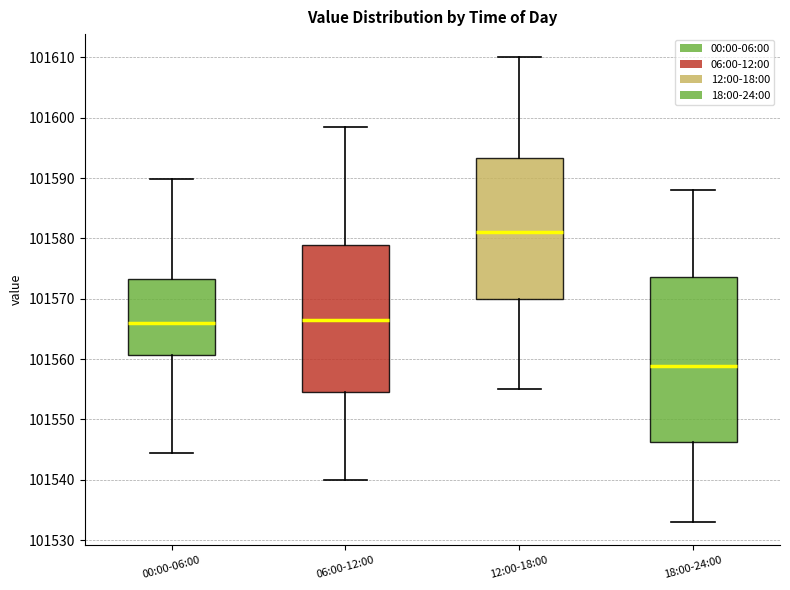

Reading left to right, read every box against the y-axis: the position of its median line, the range the box covers, and the ends of its whiskers. The values are not printed on the chart, so give them approximately, as read against the axis.

00:00-06:00: median 101566, box 101561 to 101573, whiskers 101544 to 101590
06:00-12:00: median 101567, box 101555 to 101579, whiskers 101540 to 101599
12:00-18:00: median 101581, box 101570 to 101593, whiskers 101555 to 101610
18:00-24:00: median 101559, box 101546 to 101574, whiskers 101533 to 101588